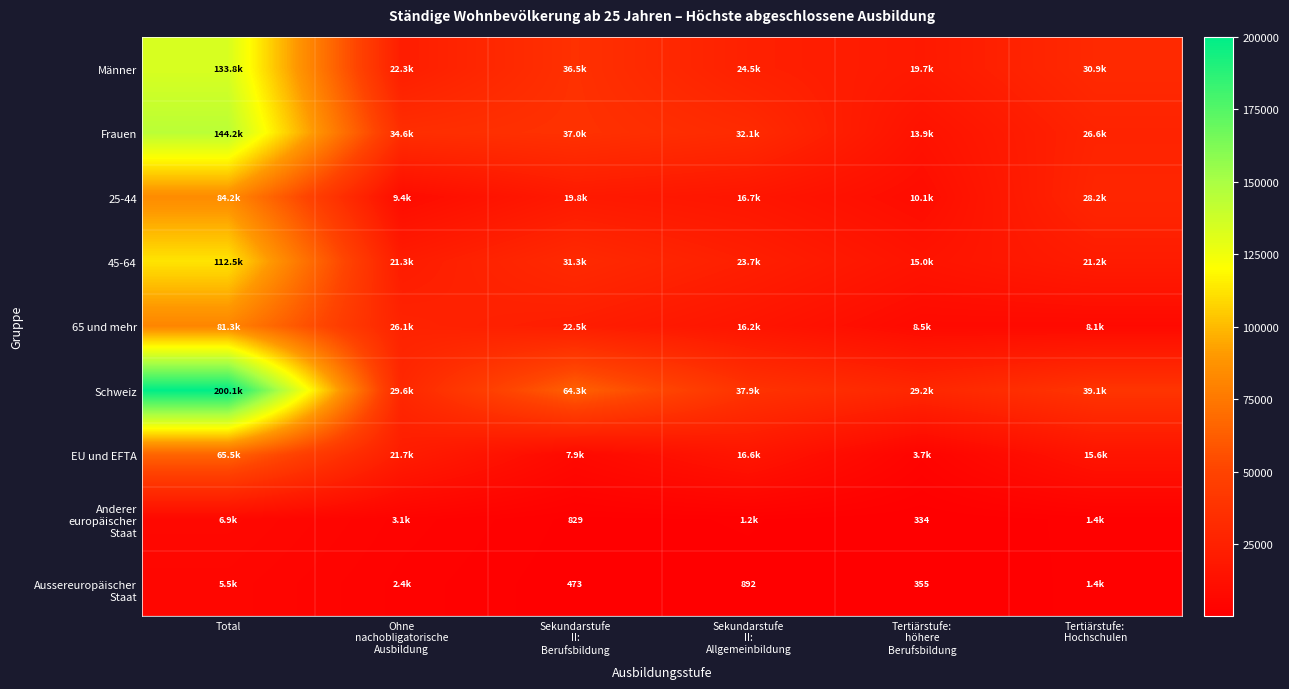

What is the difference between the highest and lowest values at Tertiärstufe:
höhere
Berufsbildung?

28821.1